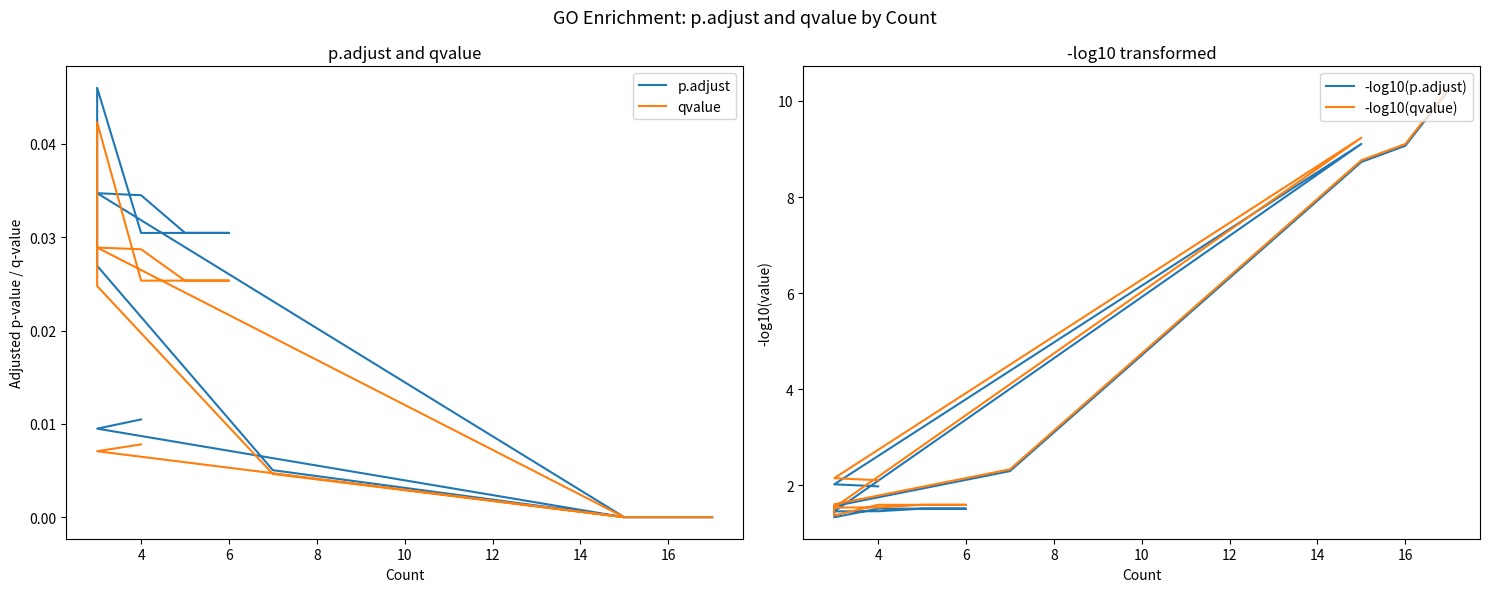

Rank the series at 16 from lowest to highest value.

qvalue, p.adjust, -log10(p.adjust), -log10(qvalue)